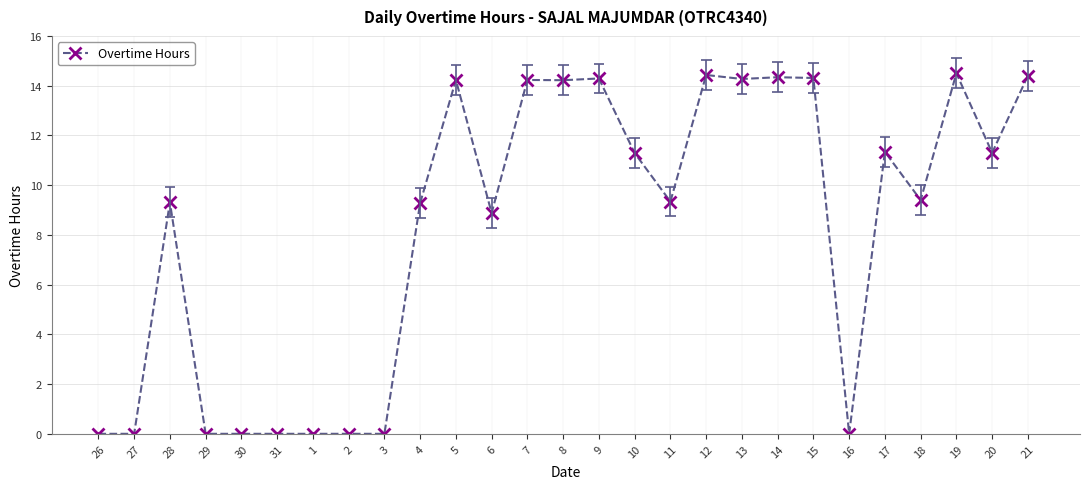

Rank the categories by value from lowest to highest.

26, 27, 29, 30, 31, 1, 2, 3, 16, 6, 4, 28, 11, 18, 10, 20, 17, 8, 5, 7, 13, 9, 15, 14, 21, 12, 19